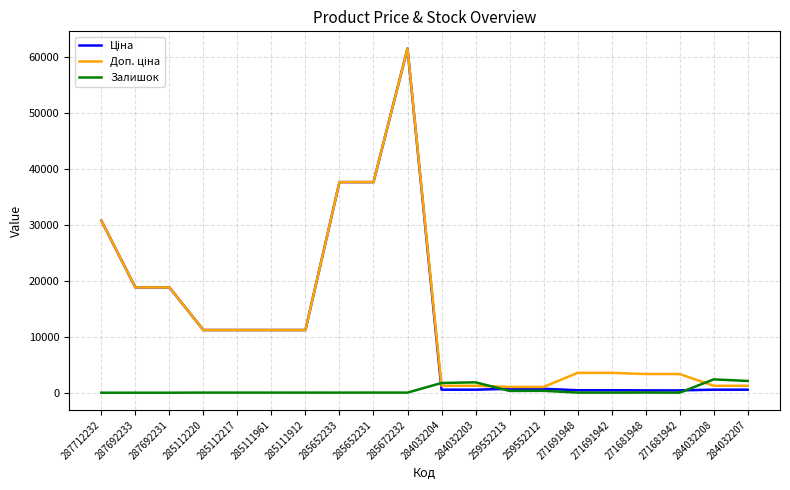

The Залишок series shows 30.0 at 271681948. True or false?

True